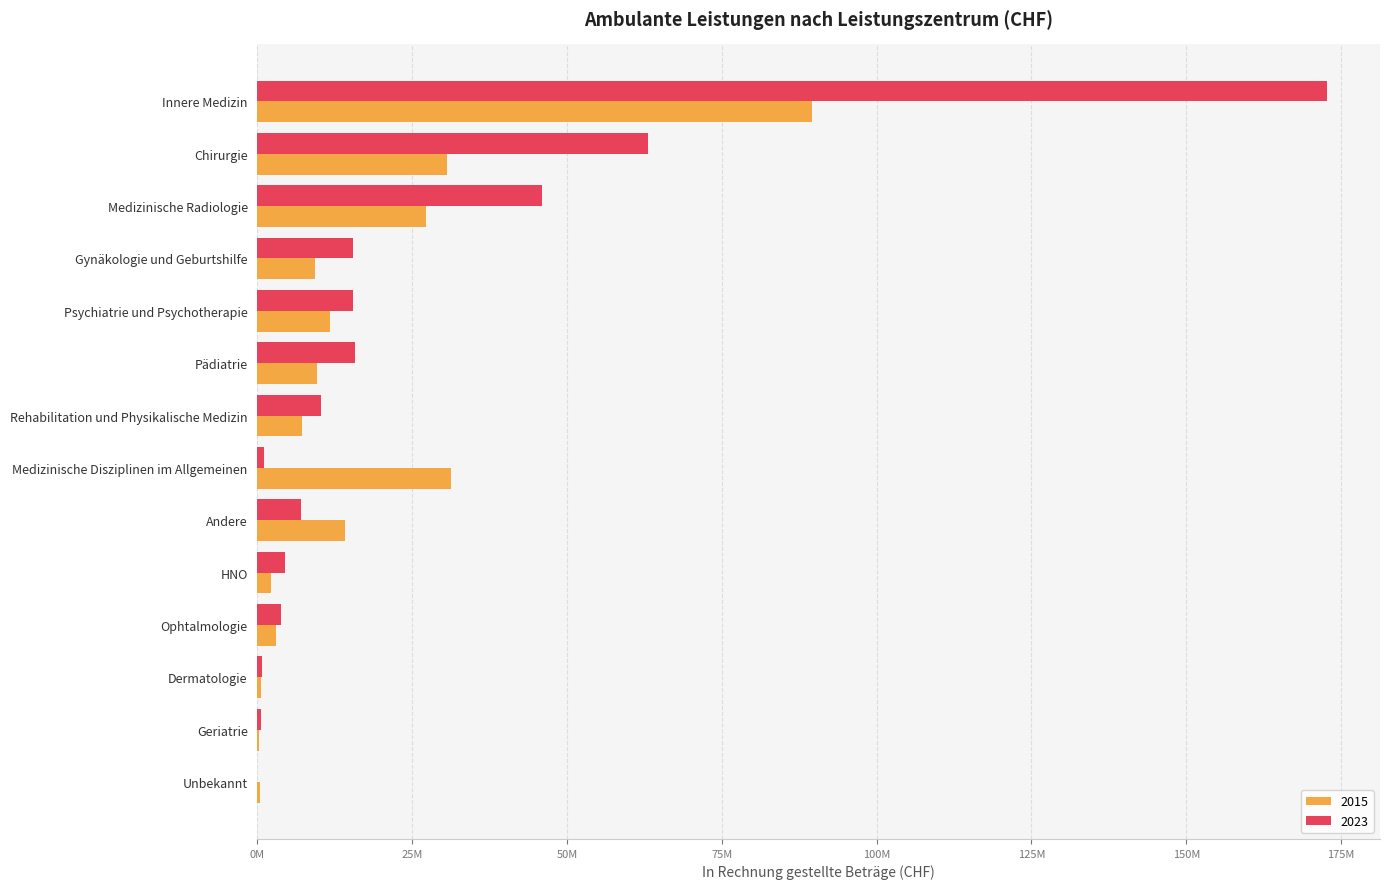

What are all the series names shown in the legend?

2015, 2023